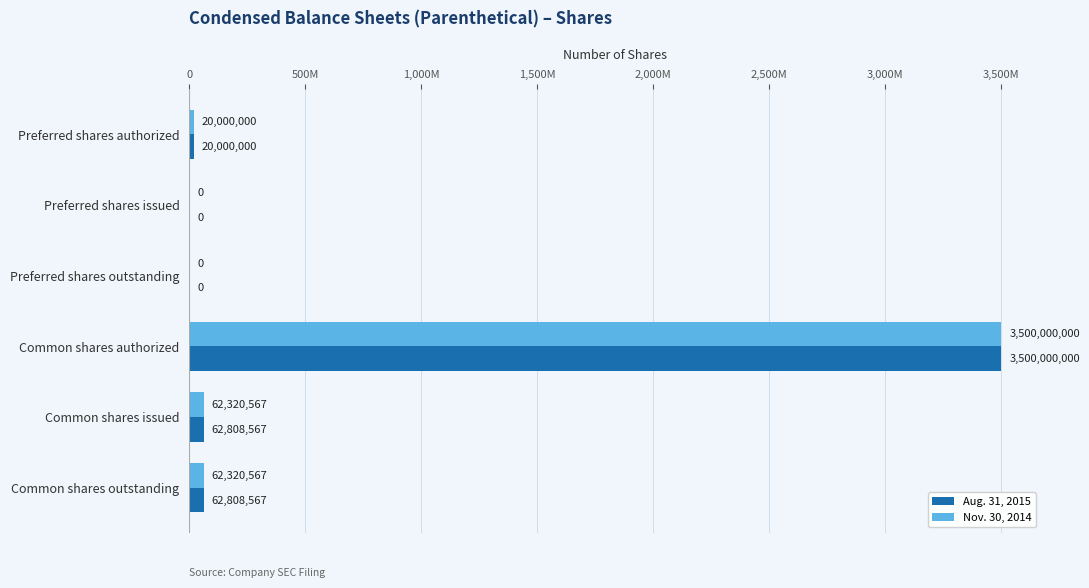

What are all the series names shown in the legend?

Aug. 31, 2015, Nov. 30, 2014